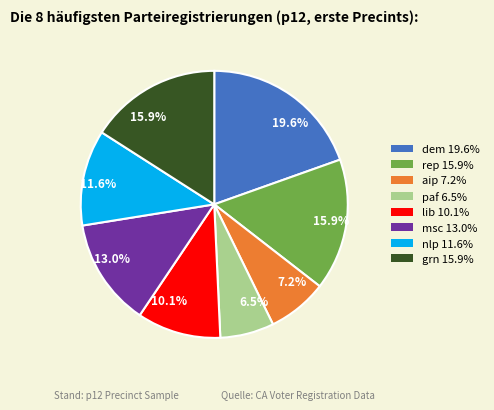

Is there a majority slice in this chart?

No